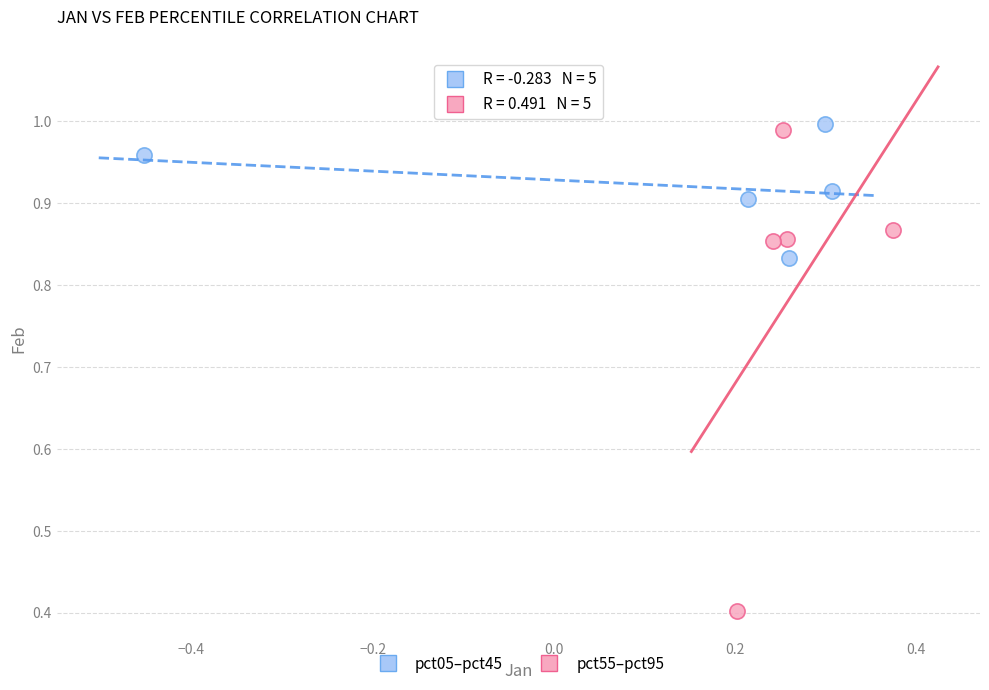

What are all the series names shown in the legend?

pct05–pct45, pct55–pct95